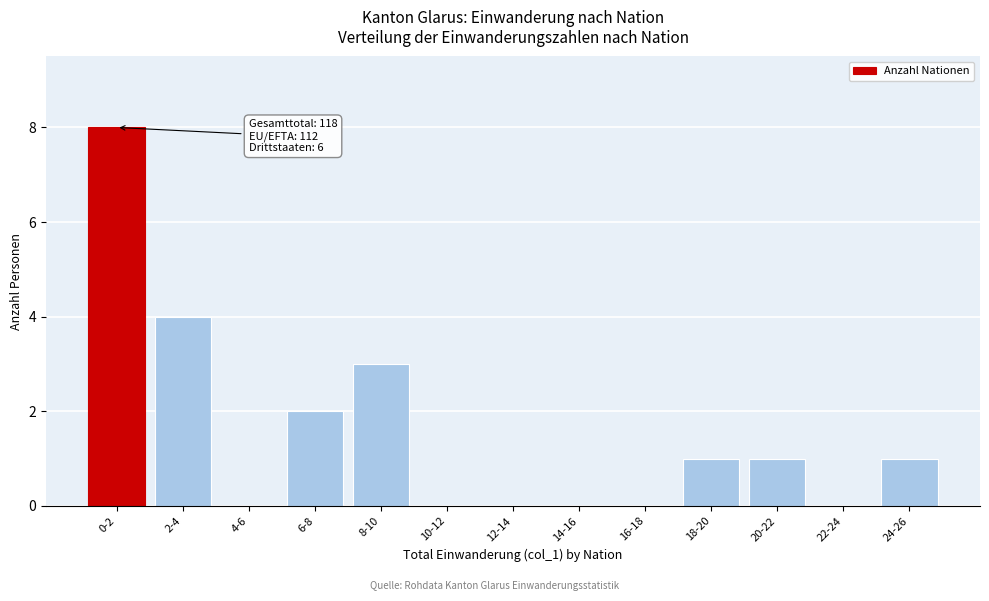

Reading left to right, what are all the values shown in this chart?

0-2=8	2-4=4	4-6=0	6-8=2	8-10=3	10-12=0	12-14=0	14-16=0	16-18=0	18-20=1	20-22=1	22-24=0	24-26=1